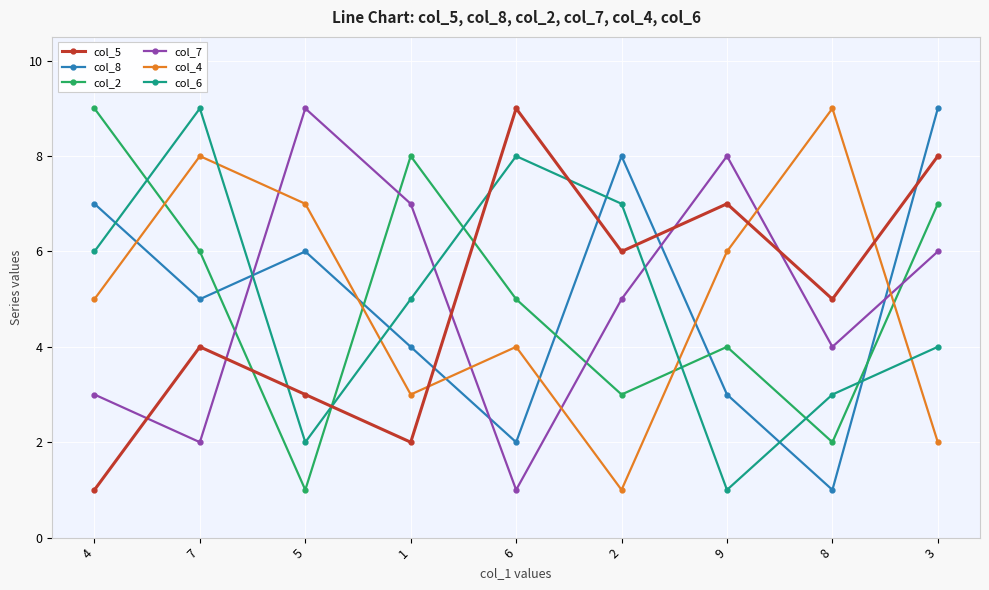

Where do col_6 and col_4 first cross each other?

7 and 5